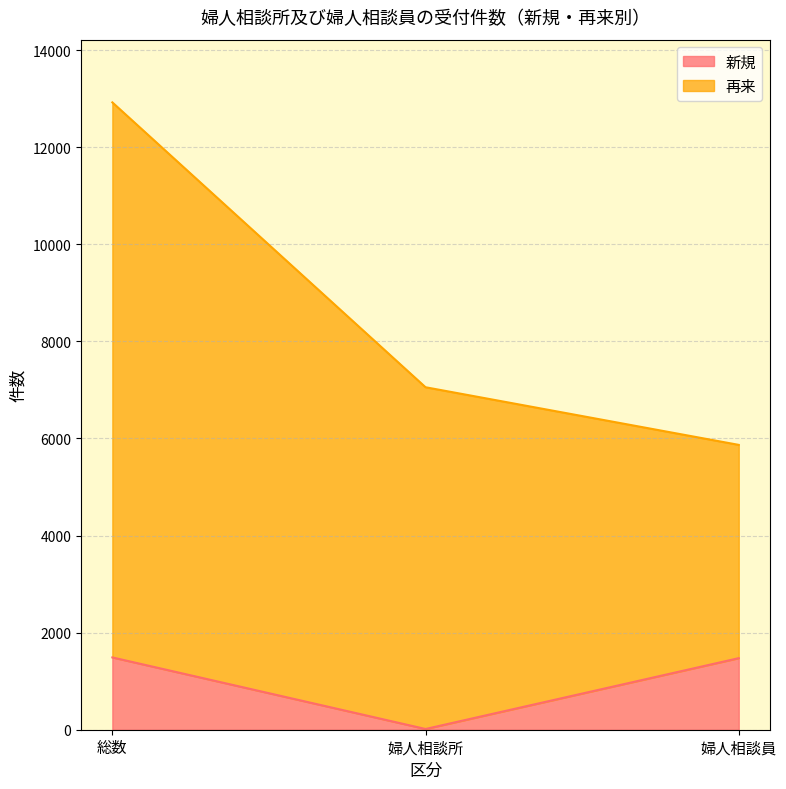

Does the chart have visible grid lines?

Yes